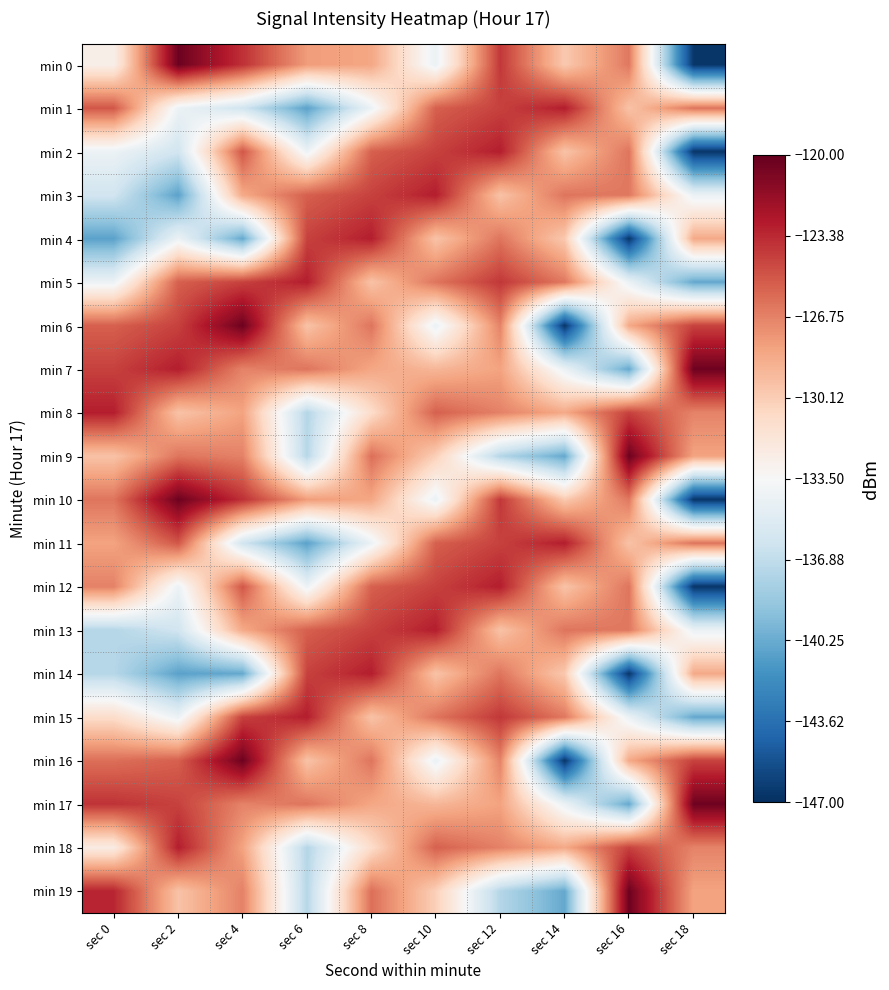

Between sec 0 and sec 14, which series saw the biggest shift?

min 6